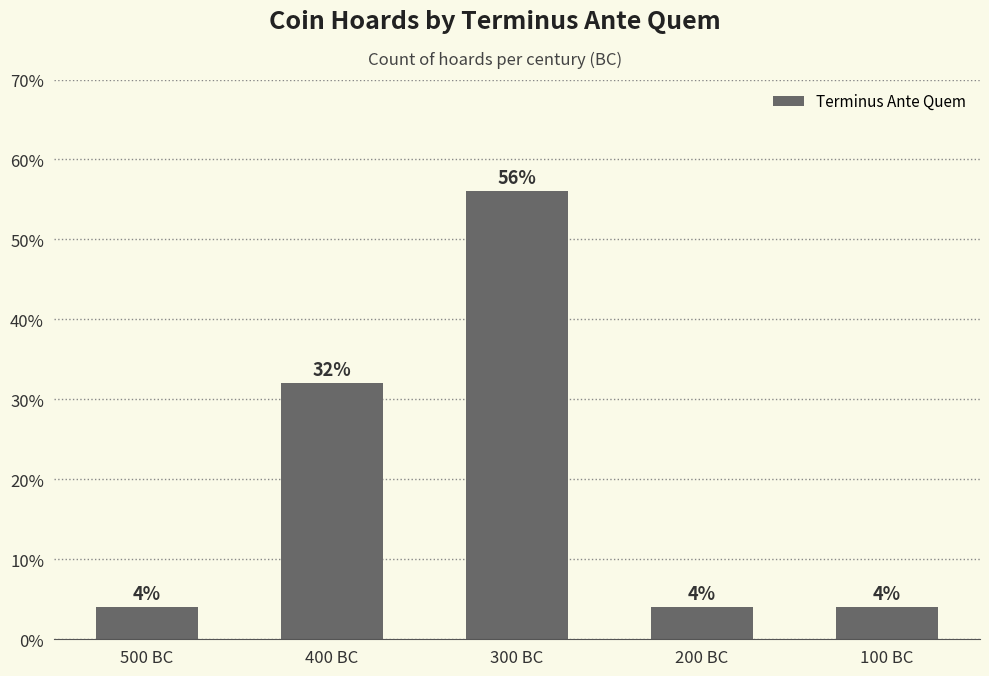

What is the label of the 2nd bar from the right?

200 BC